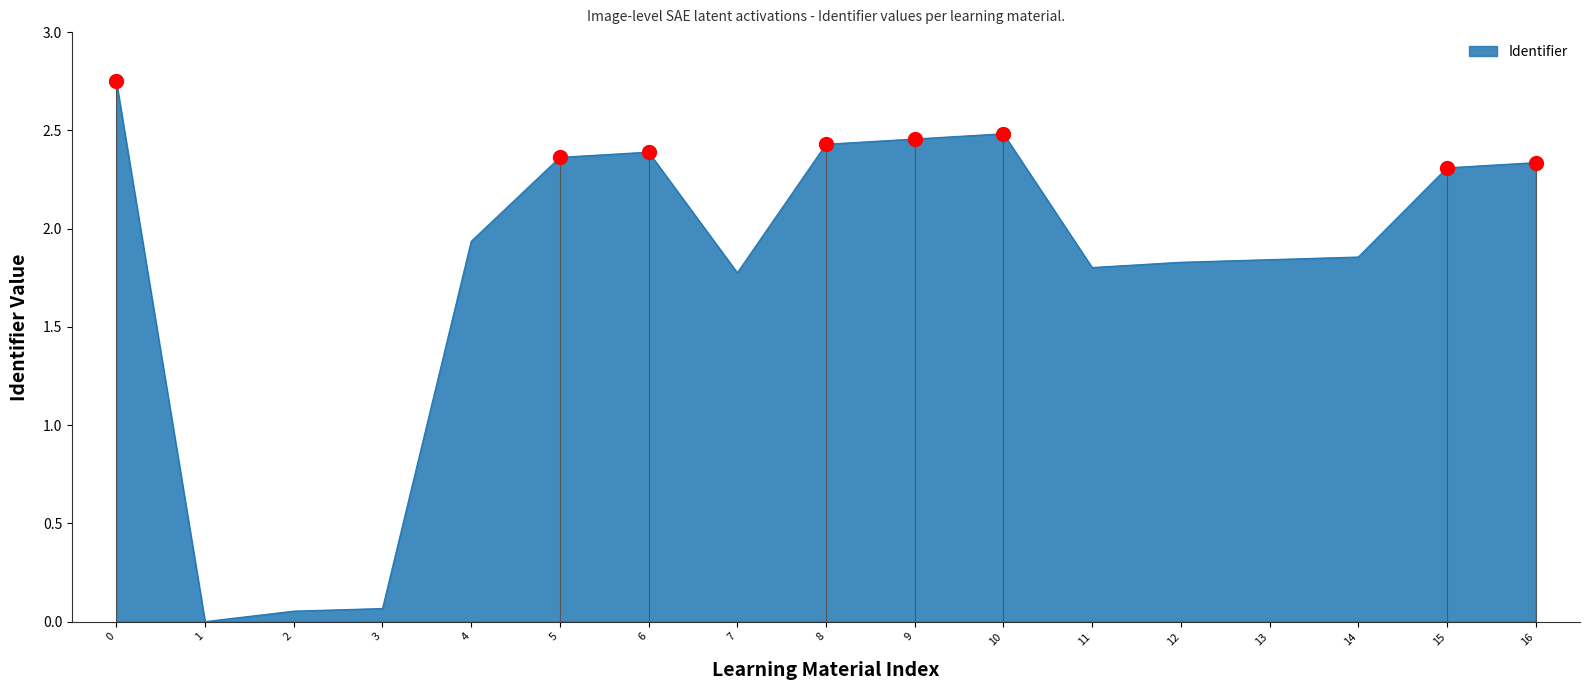

The value at 8 is 1.2. True or false?

False